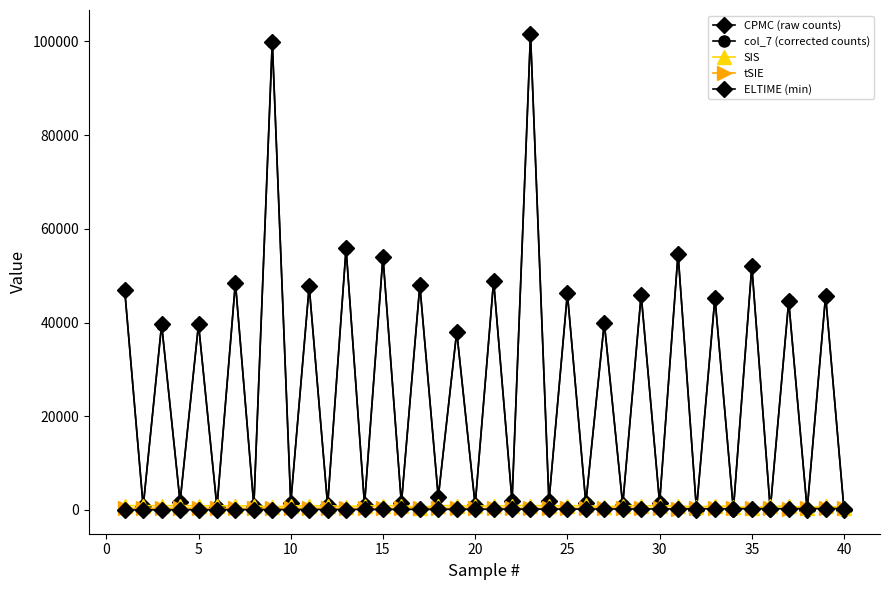

How many lines are shown in the chart?

5